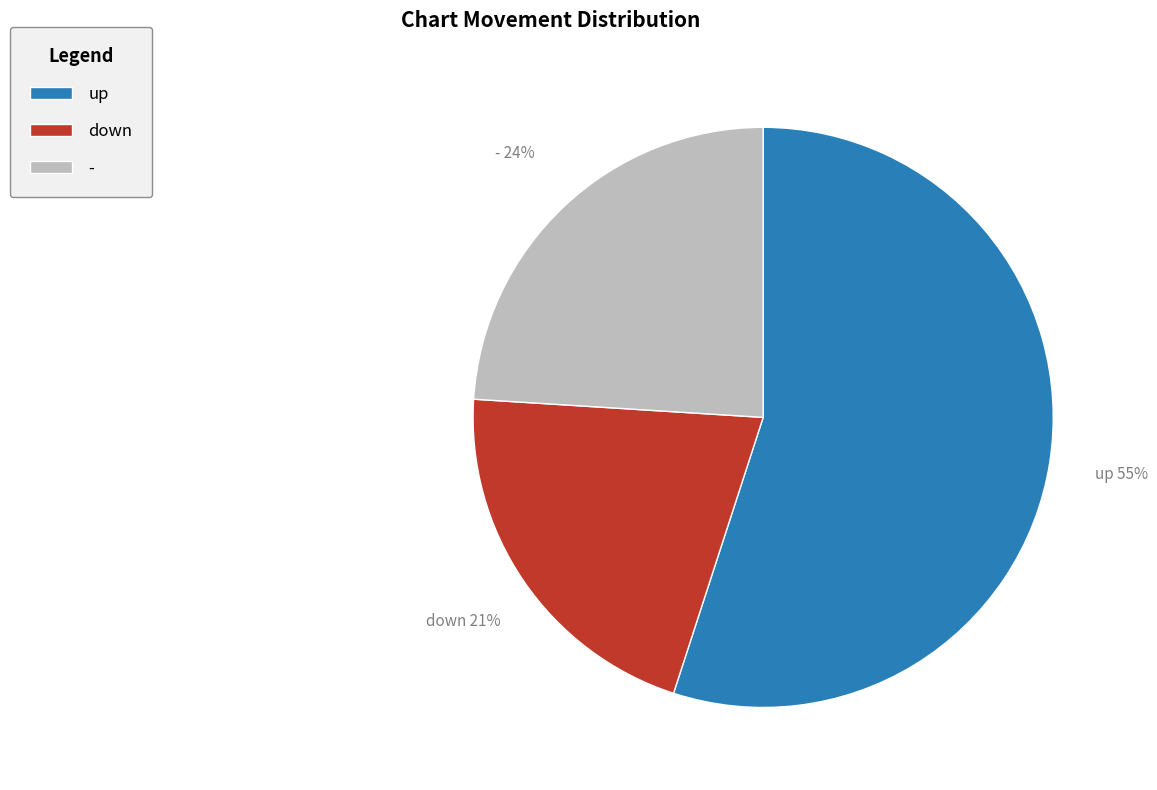

To the nearest percent, what portion does down represent?

21%